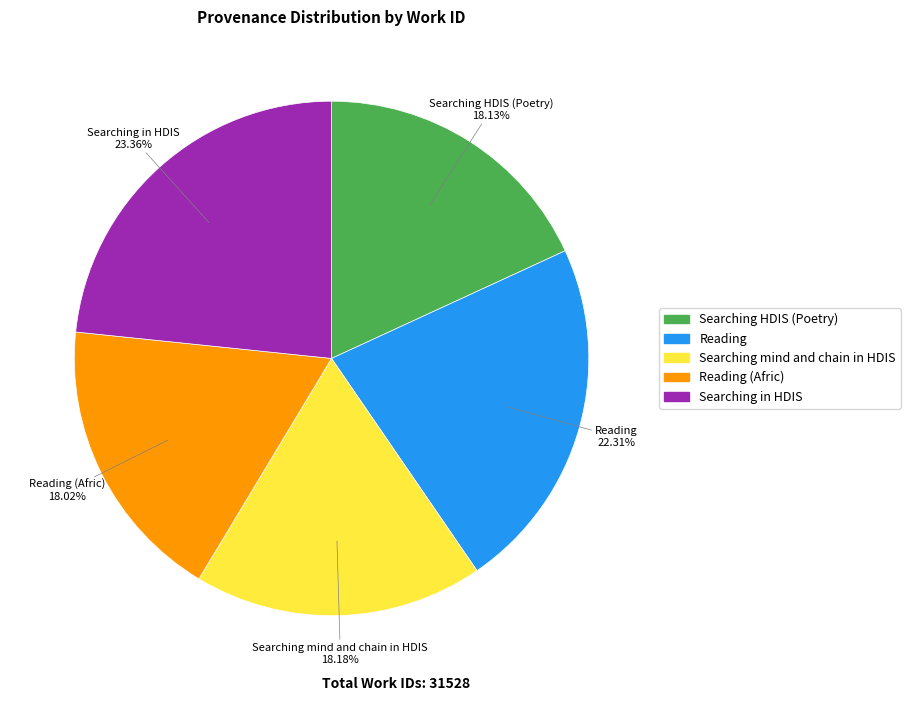

True or false: Searching HDIS (Poetry) accounts for 18% of the total.

True